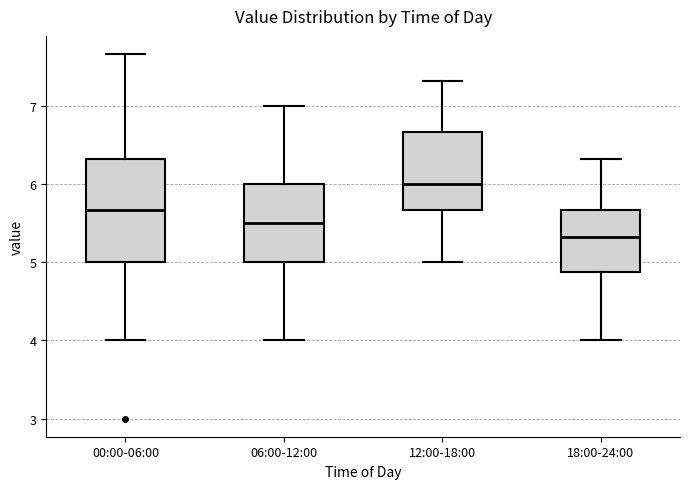

Comparing the boxes themselves (not the whiskers), which one is the tallest?

00:00-06:00